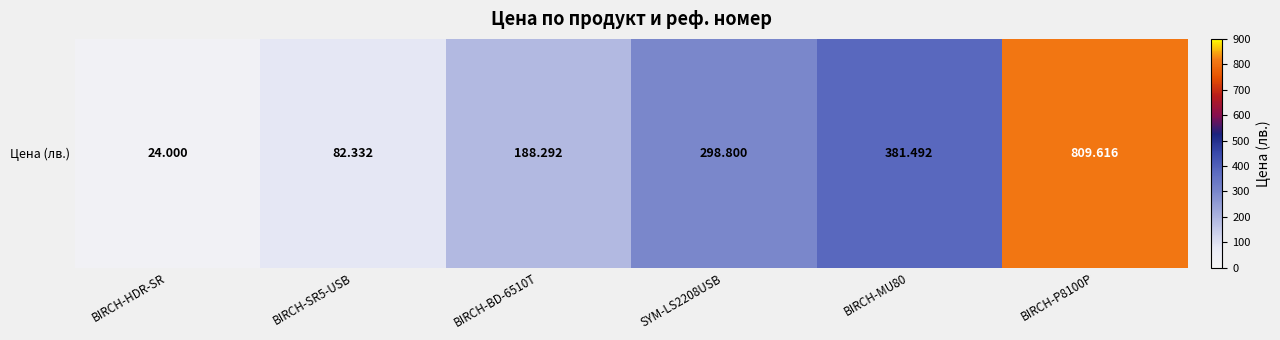

Read the value at BIRCH-MU80.

381.5